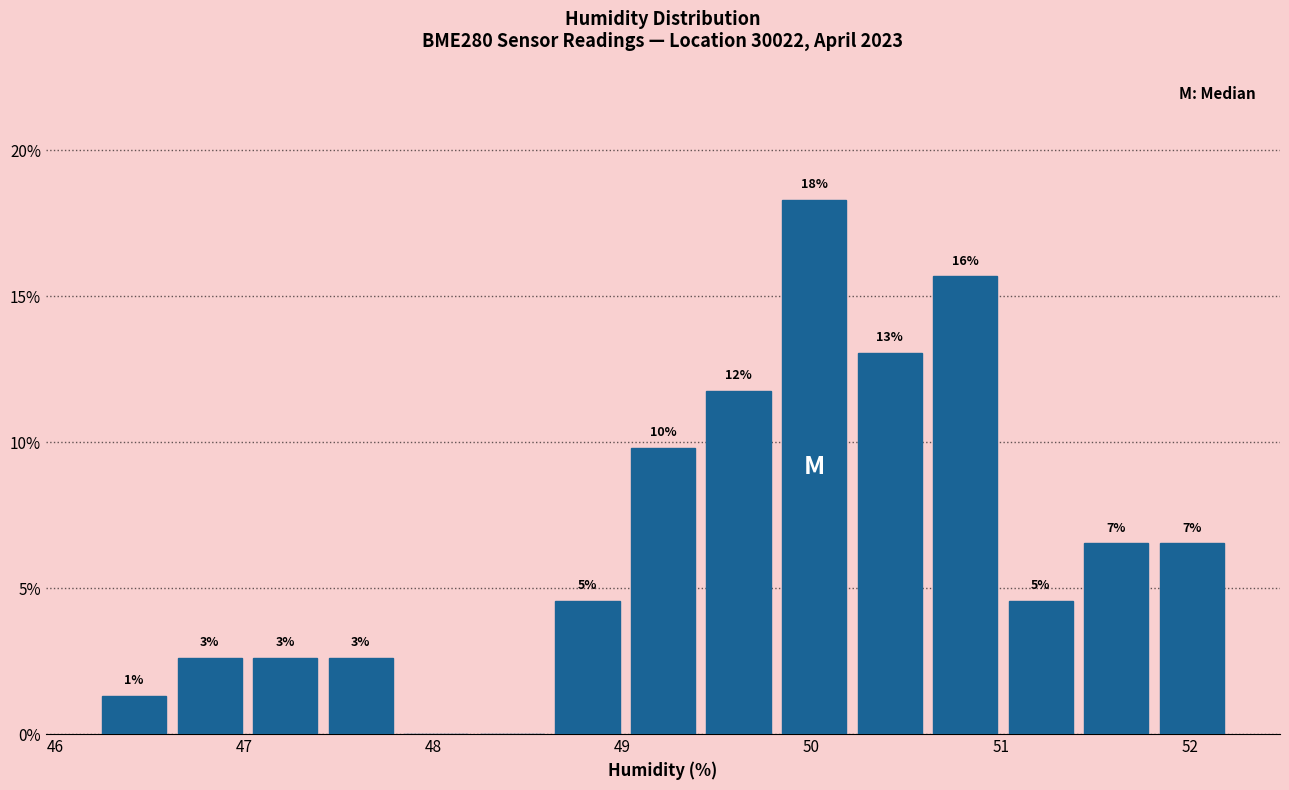

Read against the x-axis, roughly where is the centre of the tallest bar?

50.0